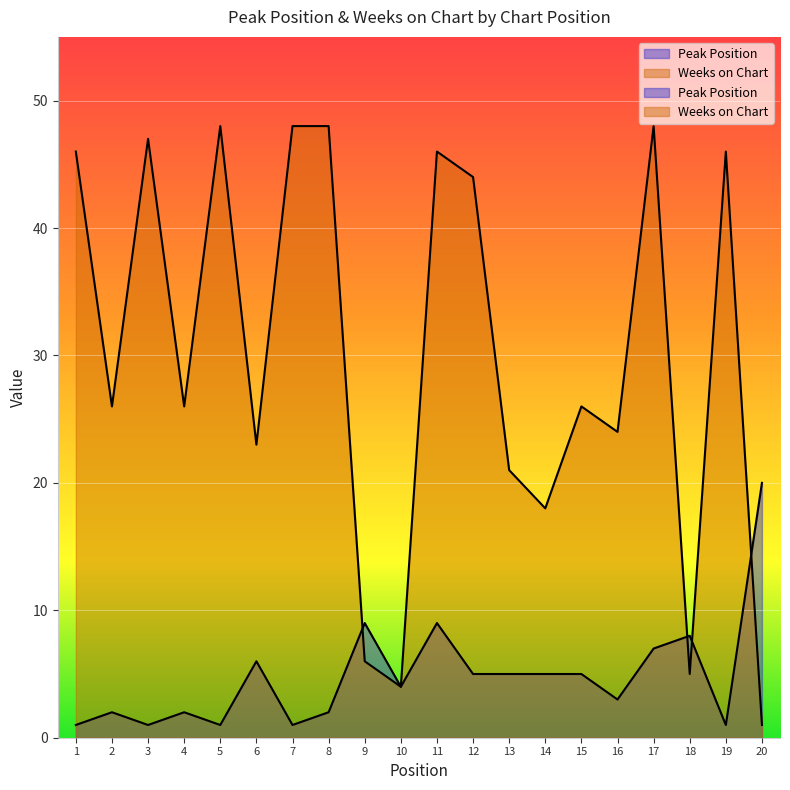

How many interior local valleys does the Weeks on Chart series have?

7